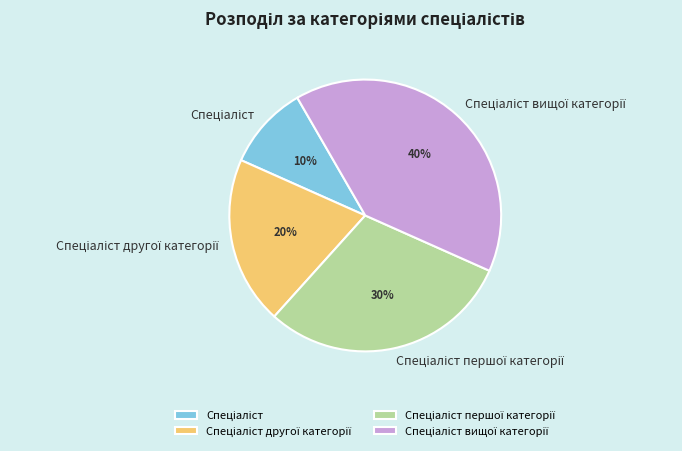

Is there a majority slice in this chart?

No